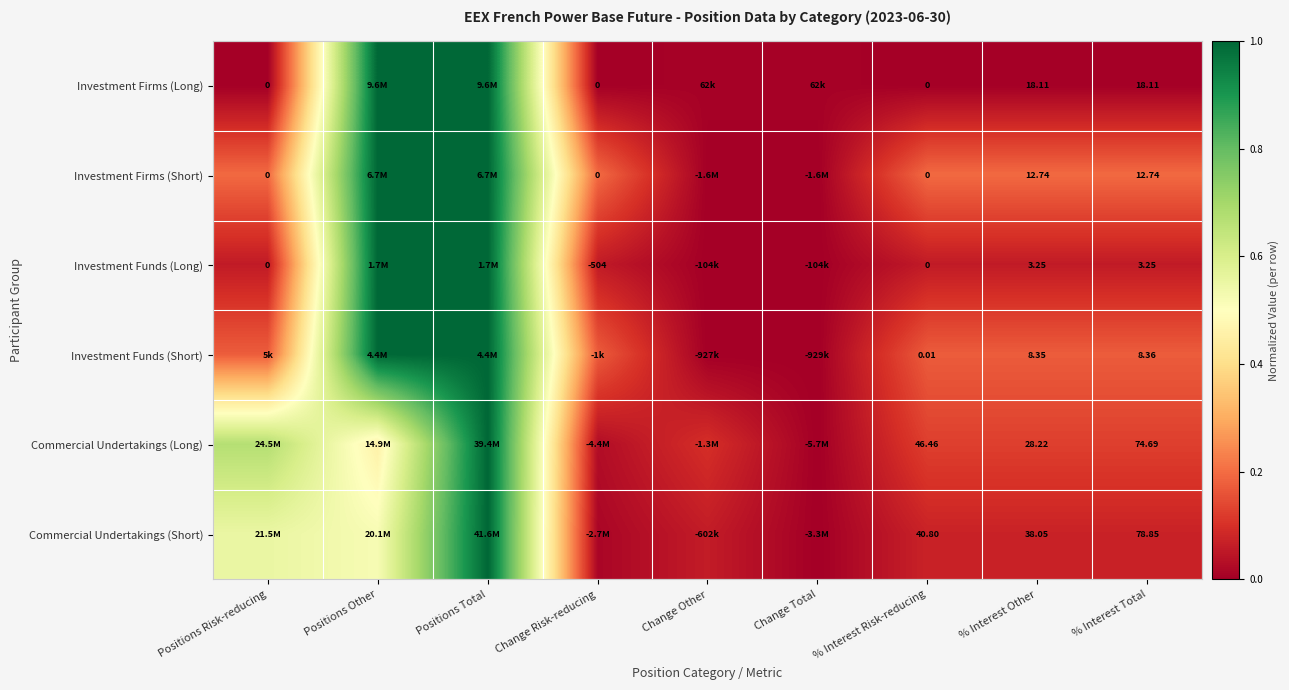

Is the value of Investment Funds (Short) at % Interest Other greater than the value of Investment Firms (Short) at % Interest Total?

No